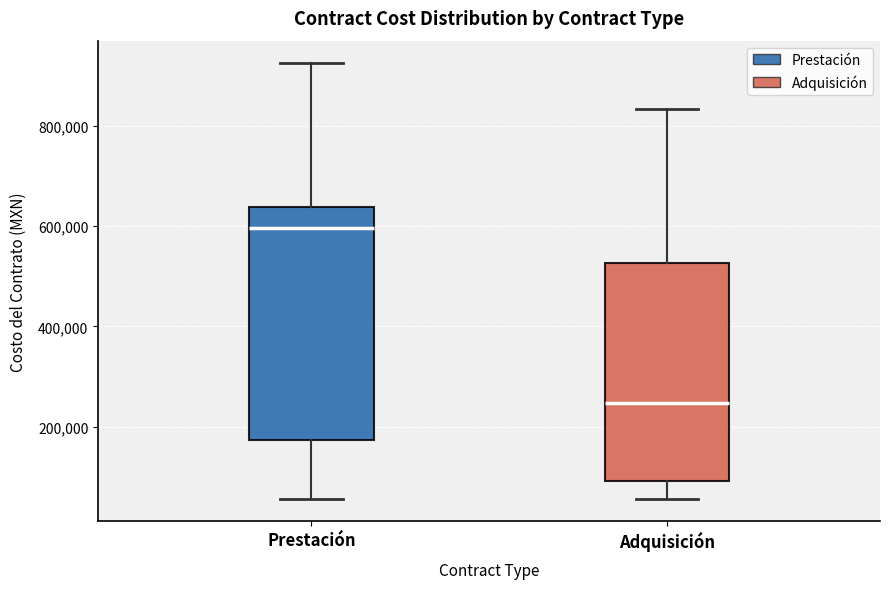

Which box's median line is the lowest?

Adquisición